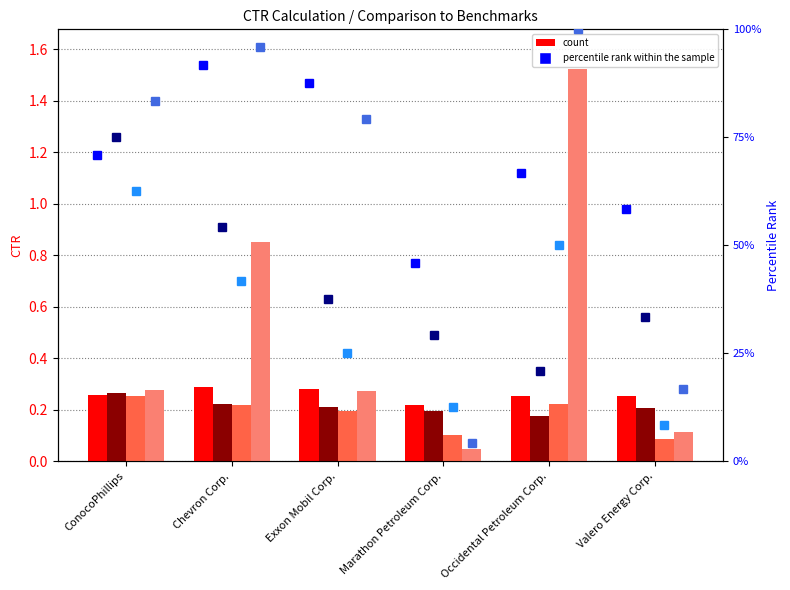

Which category has the lowest value in the 2019-12-31 series?

Marathon Petroleum Corp.